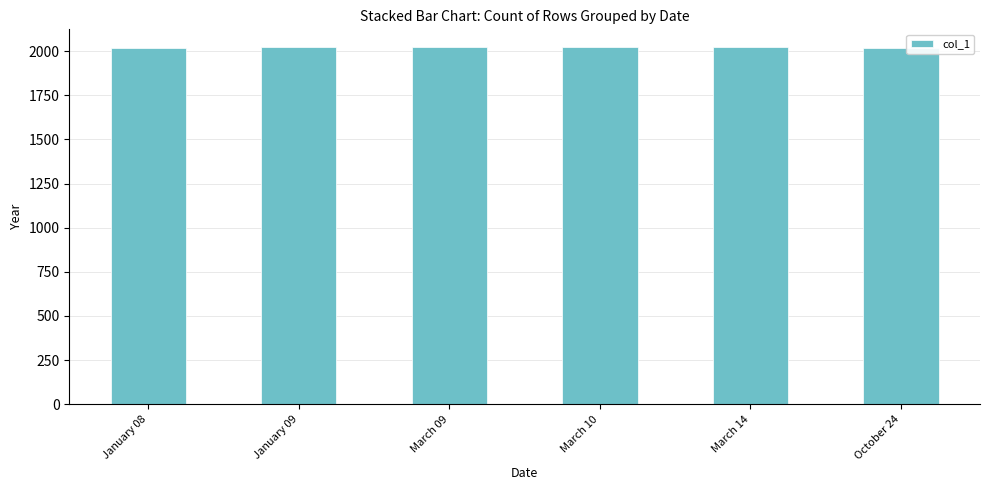

The value at March 10 is 2749. True or false?

False